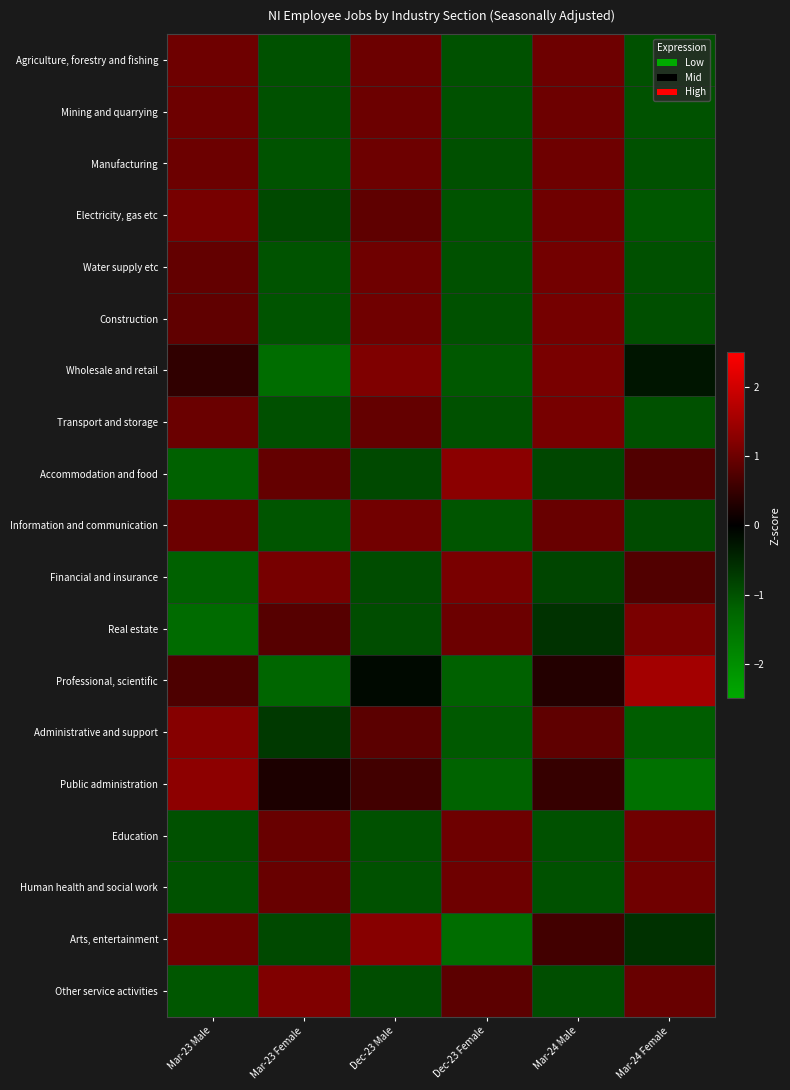

Reading left to right, what are all the values shown in this chart?

Agriculture, forestry and fishing: Mar-23 Male=1.0	Mar-23 Female=-1.0	Dec-23 Male=1.0	Dec-23 Female=-1.0	Mar-24 Male=1.0	Mar-24 Female=-1.0
Mining and quarrying: Mar-23 Male=1.0	Mar-23 Female=-1.0	Dec-23 Male=1.0	Dec-23 Female=-1.0	Mar-24 Male=1.0	Mar-24 Female=-1.0
Manufacturing: Mar-23 Male=1.0	Mar-23 Female=-1.0	Dec-23 Male=1.0	Dec-23 Female=-1.0	Mar-24 Male=1.0	Mar-24 Female=-1.0
Electricity, gas etc: Mar-23 Male=1.1	Mar-23 Female=-0.9	Dec-23 Male=0.9	Dec-23 Female=-1.0	Mar-24 Male=1.0	Mar-24 Female=-1.1
Water supply etc: Mar-23 Male=0.9	Mar-23 Female=-1.0	Dec-23 Male=1.0	Dec-23 Female=-1.0	Mar-24 Male=1.1	Mar-24 Female=-1.0
Construction: Mar-23 Male=0.9	Mar-23 Female=-1.0	Dec-23 Male=1.0	Dec-23 Female=-1.0	Mar-24 Male=1.1	Mar-24 Female=-1.0
Wholesale and retail: Mar-23 Male=0.4	Mar-23 Female=-1.4	Dec-23 Male=1.2	Dec-23 Female=-1.1	Mar-24 Male=1.1	Mar-24 Female=-0.3
Transport and storage: Mar-23 Male=1.0	Mar-23 Female=-1.0	Dec-23 Male=0.9	Dec-23 Female=-1.0	Mar-24 Male=1.1	Mar-24 Female=-1.0
Accommodation and food: Mar-23 Male=-1.2	Mar-23 Female=0.9	Dec-23 Male=-0.9	Dec-23 Female=1.3	Mar-24 Male=-0.9	Mar-24 Female=0.7
Information and communication: Mar-23 Male=1.0	Mar-23 Female=-1.0	Dec-23 Male=1.0	Dec-23 Female=-1.0	Mar-24 Male=1.0	Mar-24 Female=-0.9
Financial and insurance: Mar-23 Male=-1.2	Mar-23 Female=1.1	Dec-23 Male=-0.9	Dec-23 Female=1.1	Mar-24 Male=-0.8	Mar-24 Female=0.8
Real estate: Mar-23 Male=-1.4	Mar-23 Female=0.8	Dec-23 Male=-0.9	Dec-23 Female=1.0	Mar-24 Male=-0.6	Mar-24 Female=1.1
Professional, scientific: Mar-23 Male=0.7	Mar-23 Female=-1.3	Dec-23 Male=-0.1	Dec-23 Female=-1.2	Mar-24 Male=0.3	Mar-24 Female=1.5
Administrative and support: Mar-23 Male=1.2	Mar-23 Female=-0.7	Dec-23 Male=0.8	Dec-23 Female=-1.1	Mar-24 Male=0.9	Mar-24 Female=-1.1
Public administration: Mar-23 Male=1.3	Mar-23 Female=0.3	Dec-23 Male=0.6	Dec-23 Female=-1.2	Mar-24 Male=0.5	Mar-24 Female=-1.5
Education: Mar-23 Male=-1.0	Mar-23 Female=1.0	Dec-23 Male=-1.0	Dec-23 Female=1.0	Mar-24 Male=-1.0	Mar-24 Female=1.0
Human health and social work: Mar-23 Male=-1.0	Mar-23 Female=1.0	Dec-23 Male=-1.0	Dec-23 Female=1.0	Mar-24 Male=-1.0	Mar-24 Female=1.0
Arts, entertainment: Mar-23 Male=1.0	Mar-23 Female=-0.9	Dec-23 Male=1.2	Dec-23 Female=-1.4	Mar-24 Male=0.6	Mar-24 Female=-0.6
Other service activities: Mar-23 Male=-1.1	Mar-23 Female=1.2	Dec-23 Male=-1.0	Dec-23 Female=0.8	Mar-24 Male=-1.0	Mar-24 Female=1.0